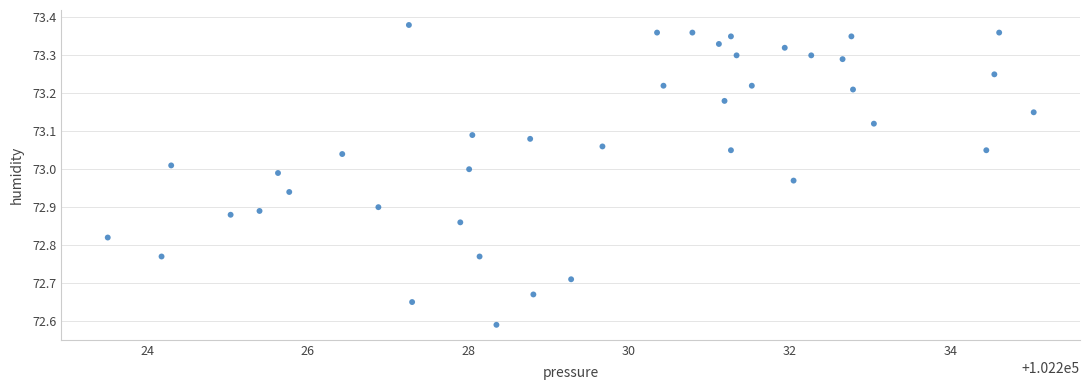

What is the range of X values (max minus min)?

11.5